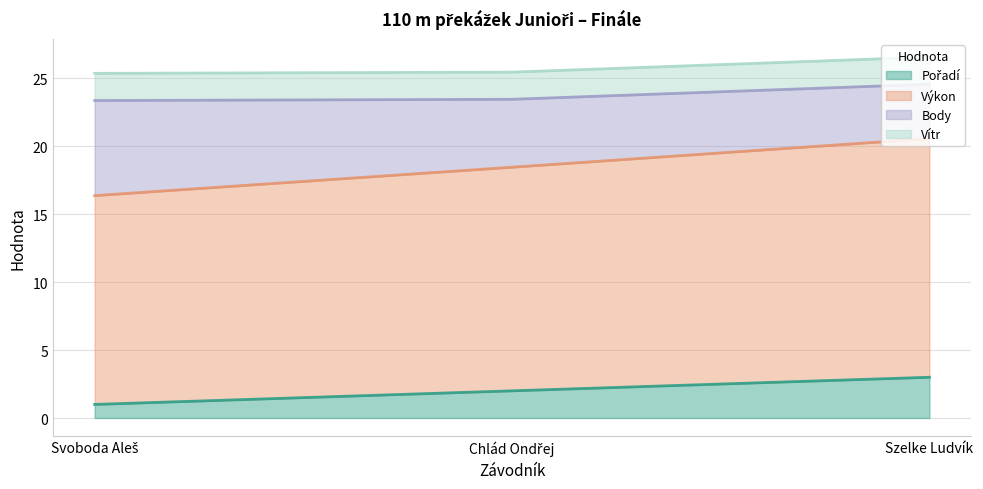

Is it true that Pořadí equals 2.0 at Chlád Ondřej?

True